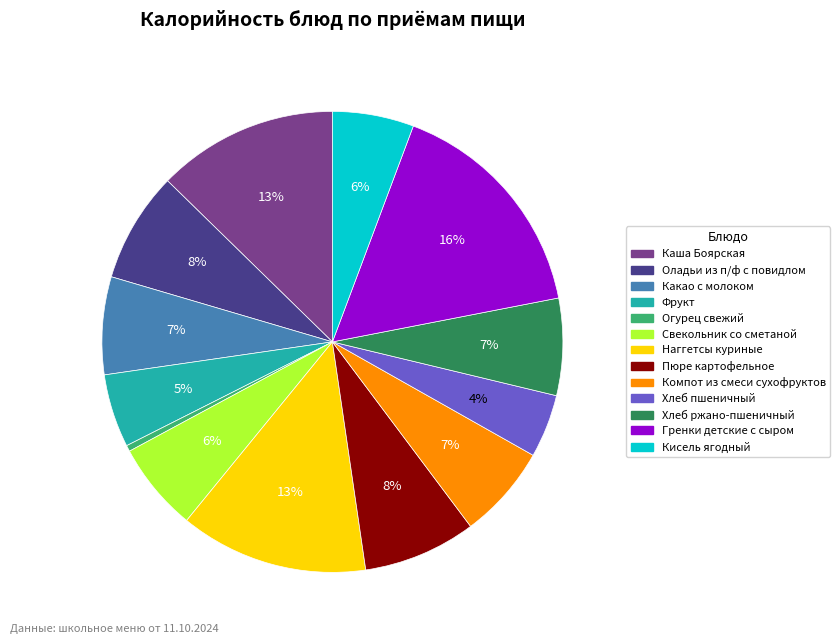

To the nearest percent, what is the difference between the Хлеб пшеничный and Гренки детские с сыром slice percentages?

12%